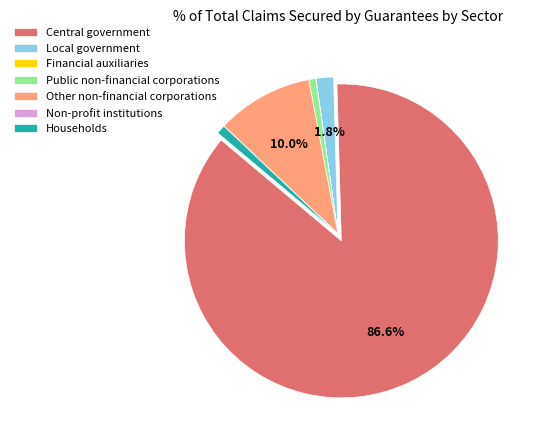

To the nearest percent, what percentage of the pie is Public non-financial corporations?

1%